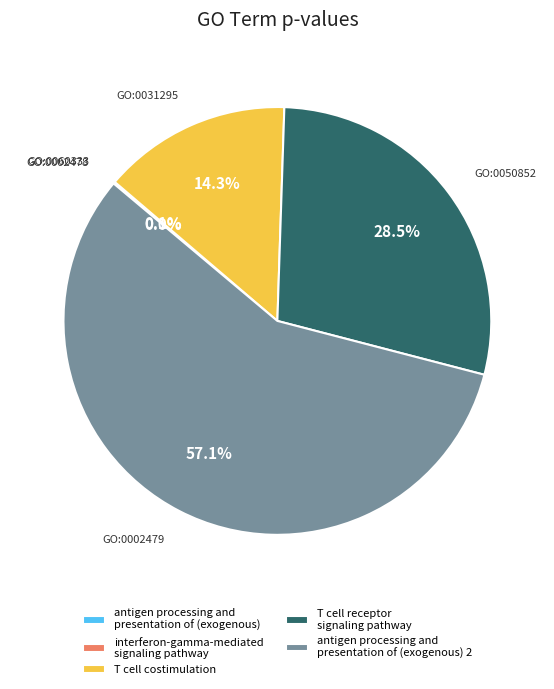

Is there any slice that represents more than half of the pie?

Yes